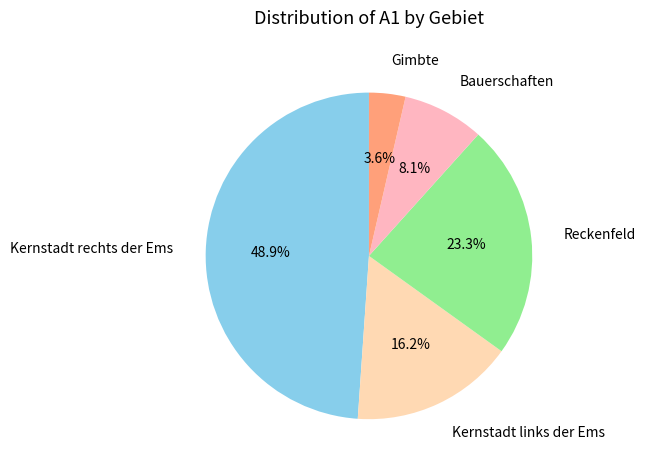

To the nearest percent, what is the difference between the largest and smallest slice percentages?

45%